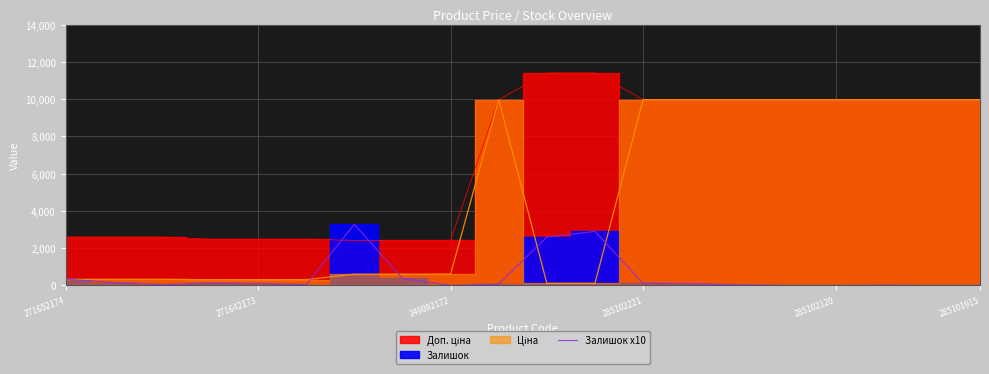

The value of Залишок x10 at 285101915 is -1118. True or false?

False